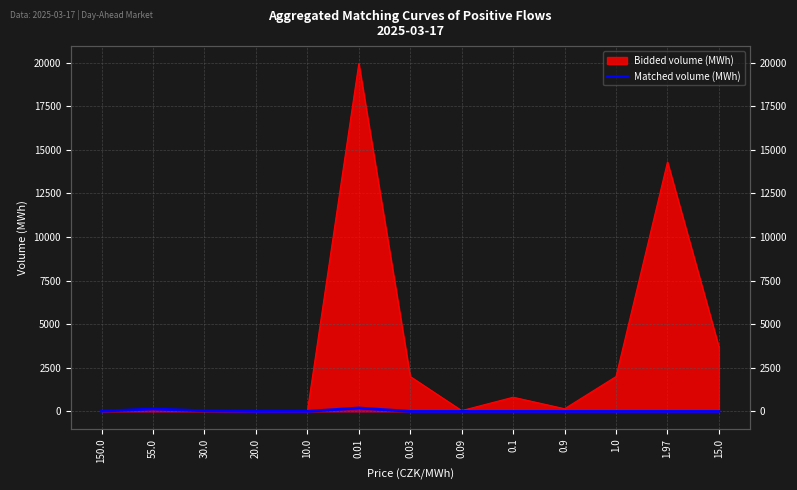

The value at 20.0 is 0.6. True or false?

True